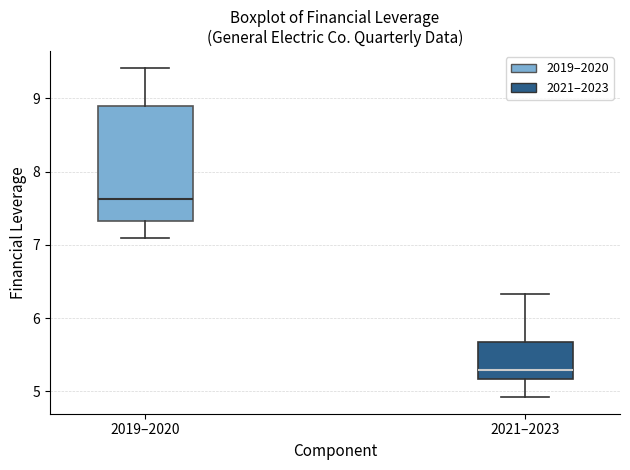

Where is the upper edge of the box for 2021–2023 on the y-axis? The values are not printed on the chart, so give them approximately, as read against the axis.

5.7